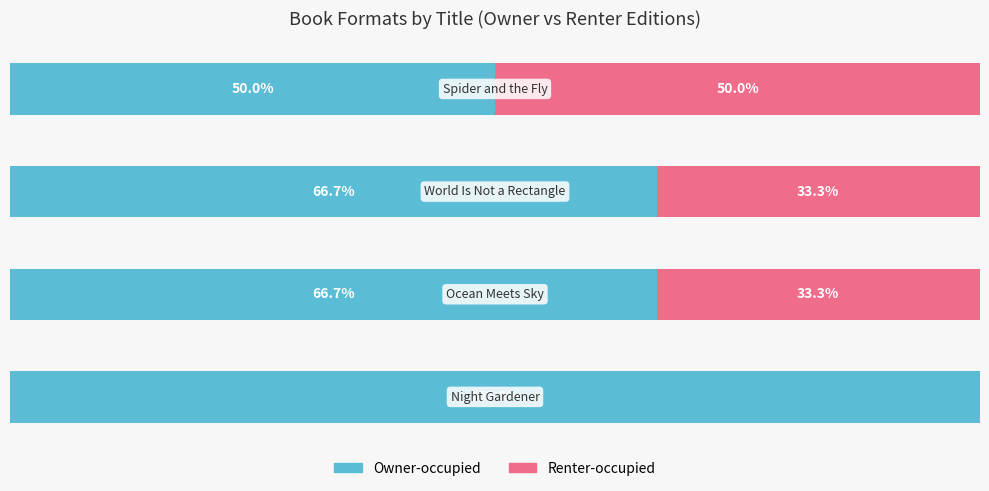

What are all the series names shown in the legend?

Owner-occupied, Renter-occupied